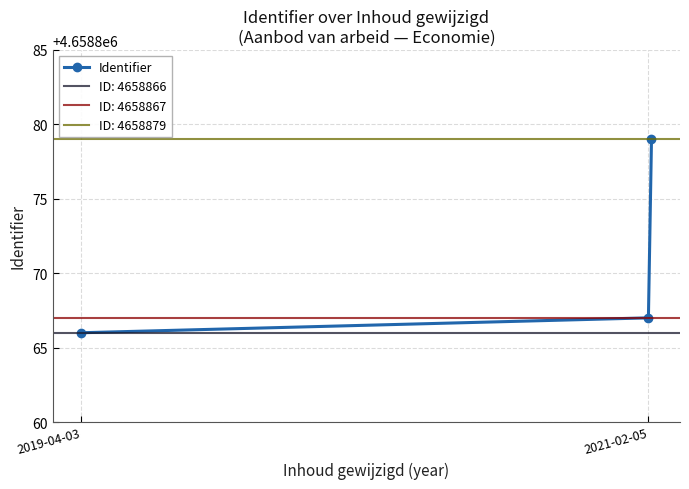

At which label is Identifier closest to 4658872?

2021-02-05